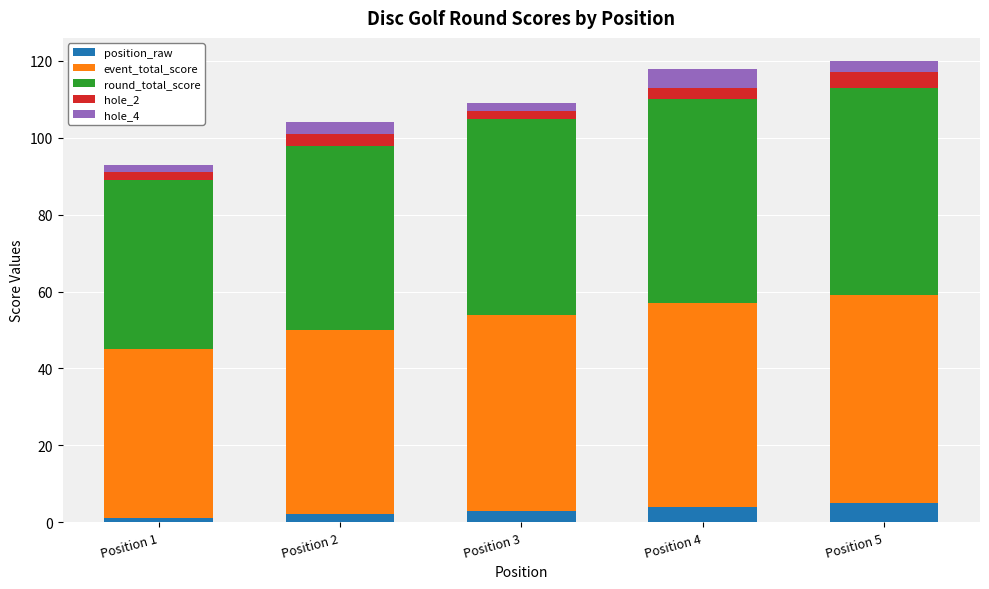

What is the highest value of the position_raw series?

5